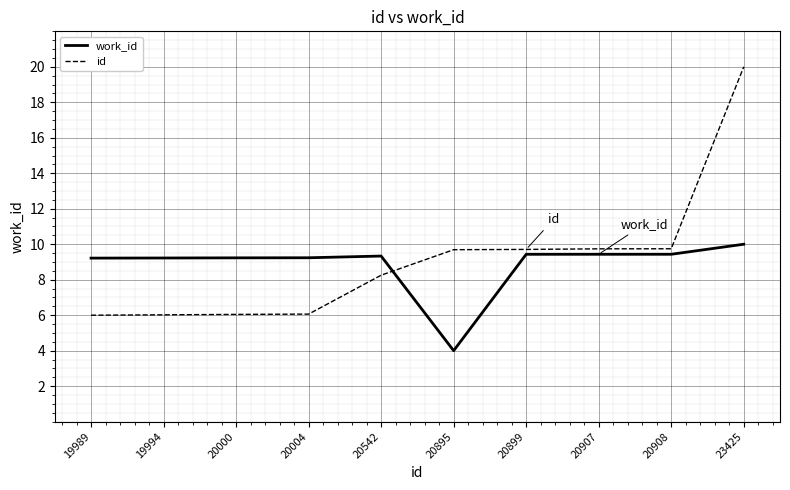

Rank the series by their maximum value, from highest to lowest.

id, work_id